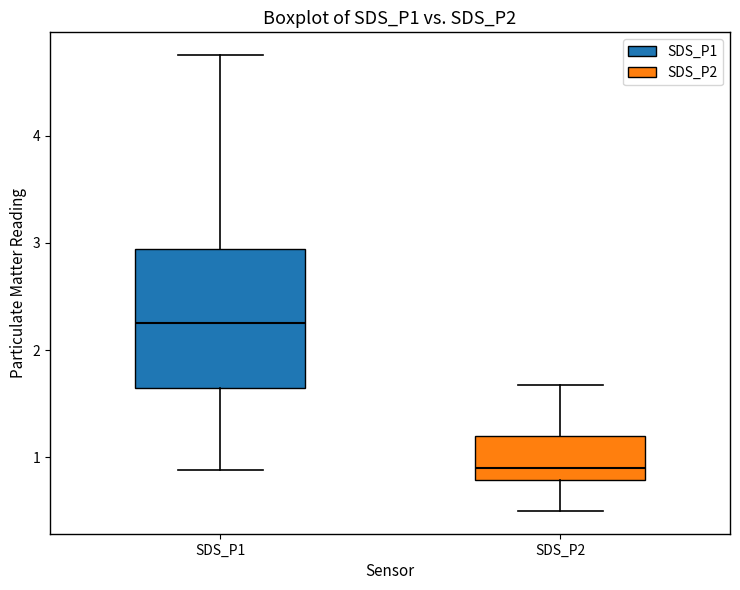

Reading left to right, read every box against the y-axis: the position of its median line, the range the box covers, and the ends of its whiskers. The values are not printed on the chart, so give them approximately, as read against the axis.

SDS_P1: median 2.3, box 1.7 to 2.9, whiskers 0.9 to 4.8
SDS_P2: median 0.9, box 0.8 to 1.2, whiskers 0.5 to 1.7